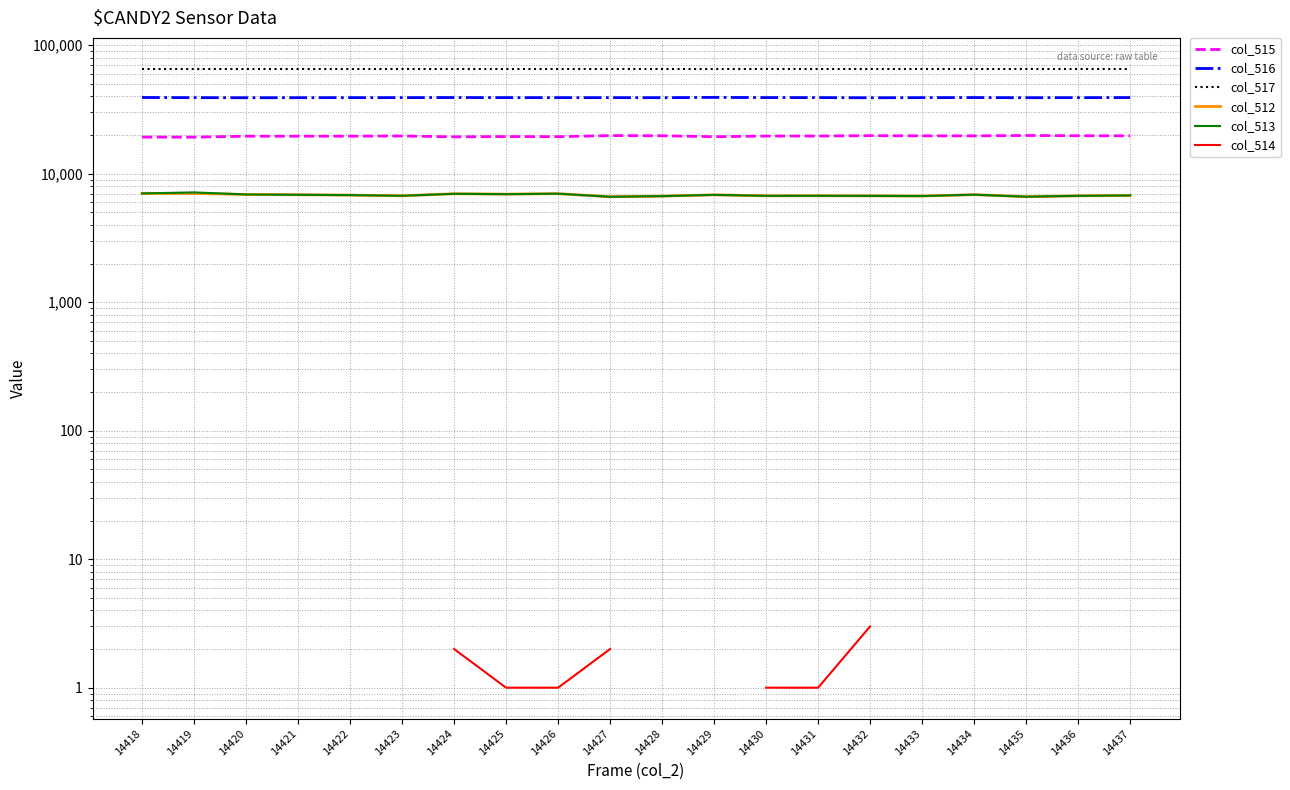

What is the difference between the col_512 values at 14421 and 14434?

11.0